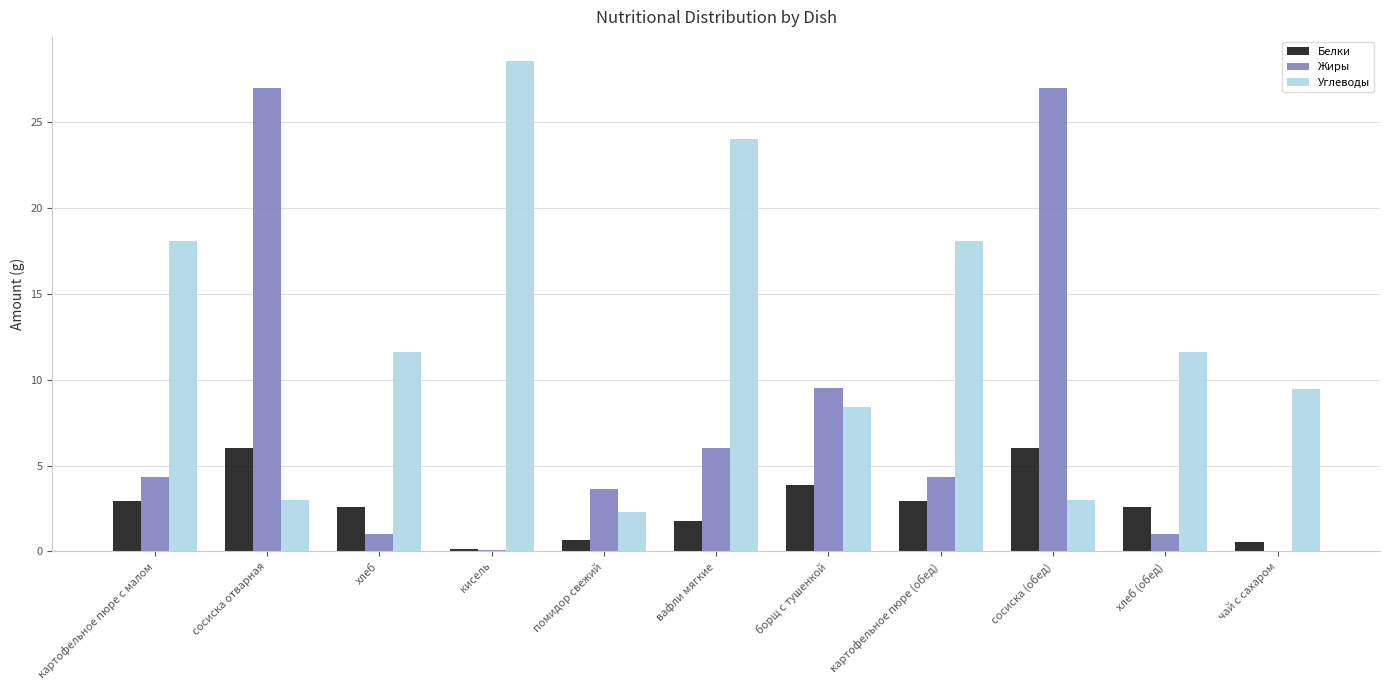

What is the sum of the Жиры values at хлеб and сосиска (обед)?

28.0